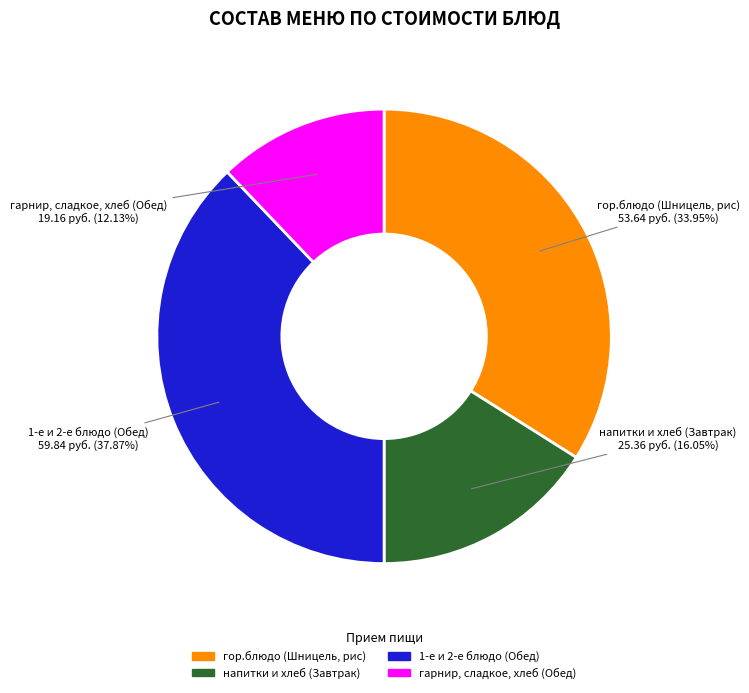

Does any single category account for the majority?

No